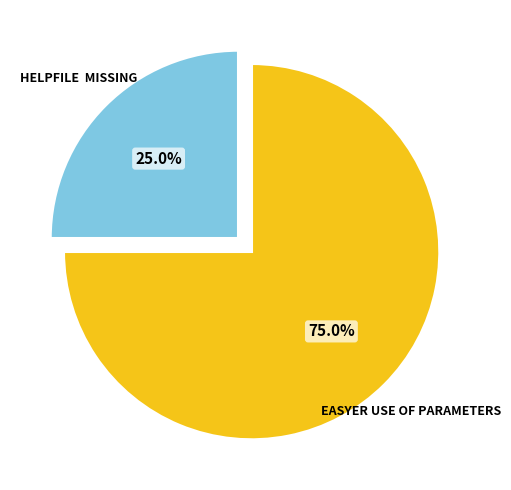

Is there any slice that represents more than half of the pie?

Yes